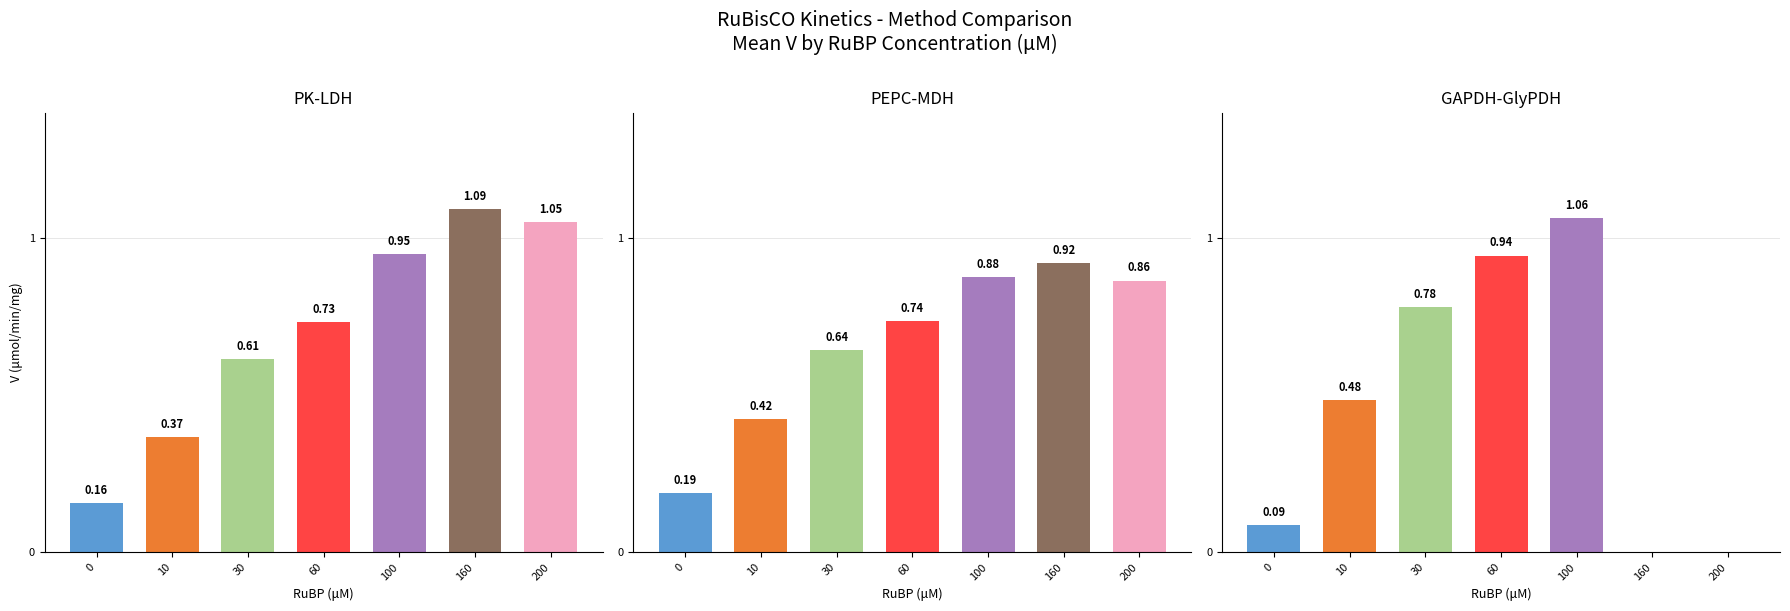

The value of GAPDH-GlyPDH at 30 is 0.8. True or false?

True